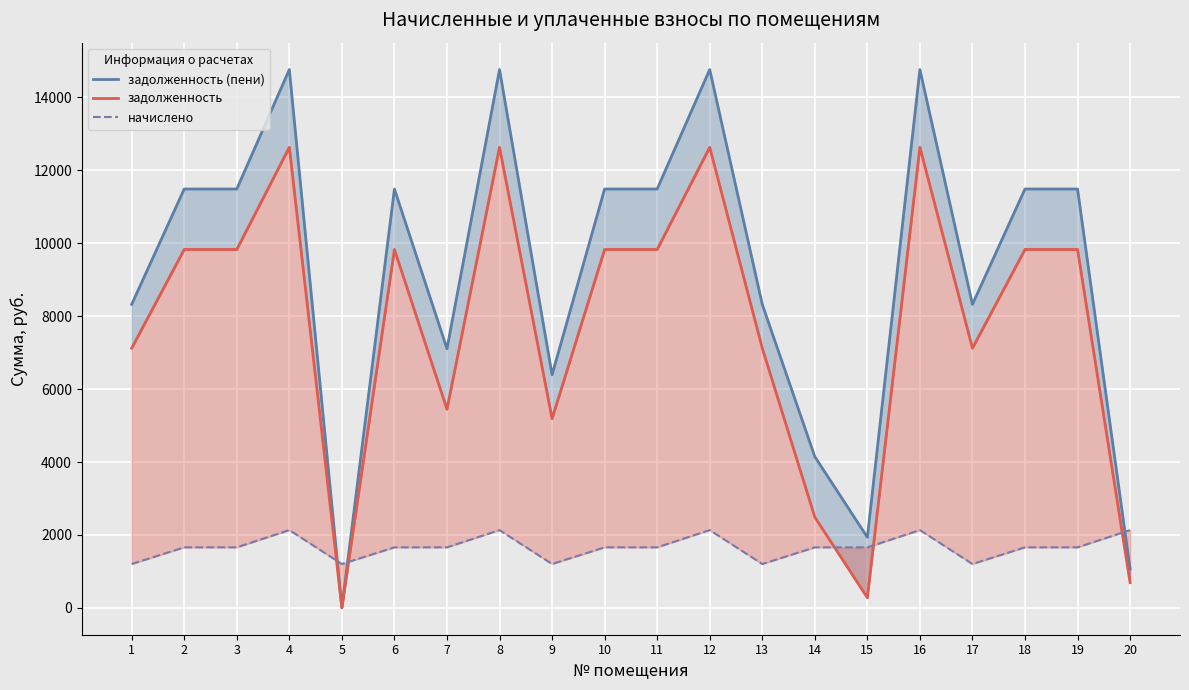

List the series in order of their overall mean, lowest first.

начислено, задолженность, задолженность (пени)